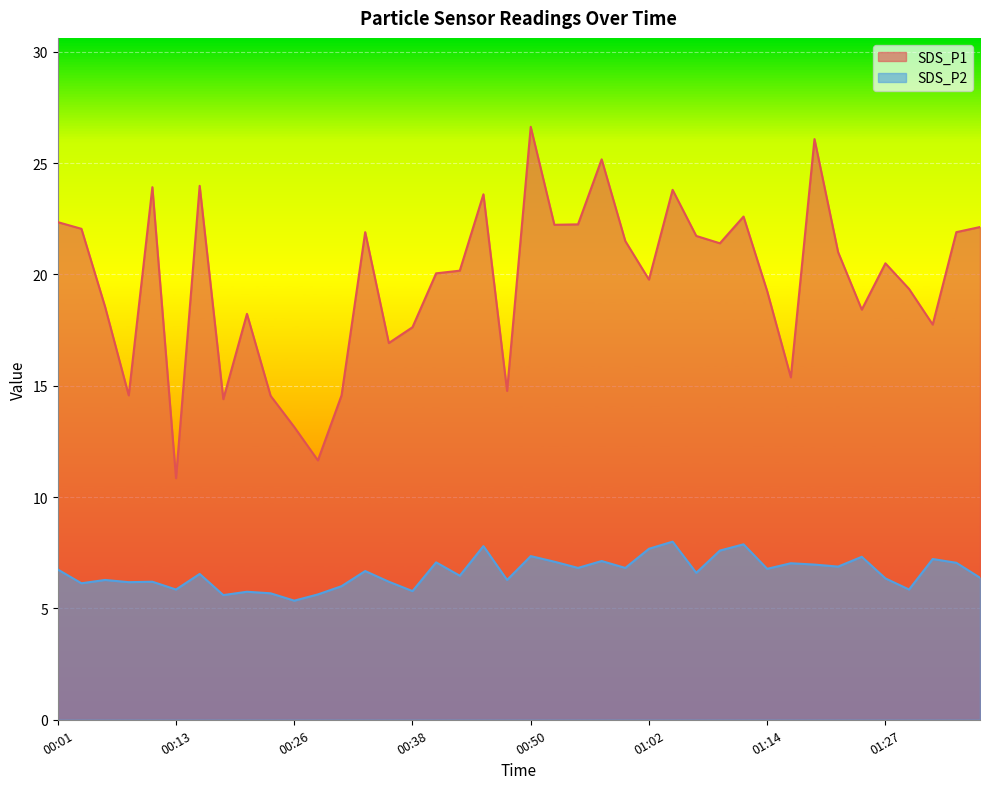

At which category is the sum across all series the highest?

00:50